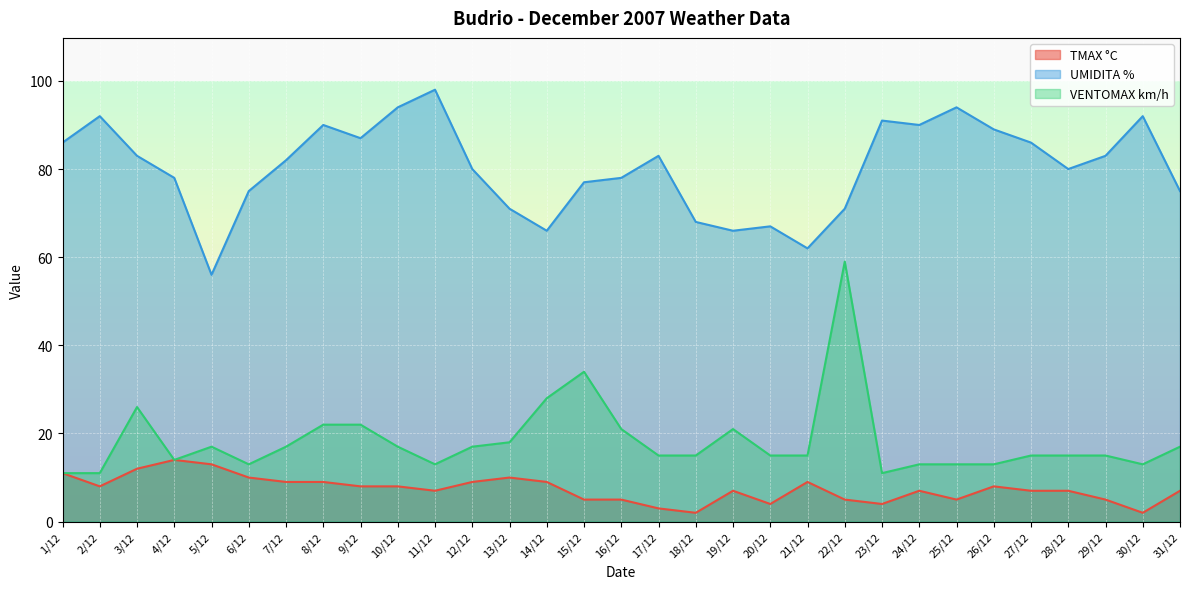

Reading left to right, list all the values displayed in this chart.

TMAX °C: 1/12=11	2/12=8	3/12=12	4/12=14	5/12=13	6/12=10	7/12=9	8/12=9	9/12=8	10/12=8	11/12=7	12/12=9	13/12=10	14/12=9	15/12=5	16/12=5	17/12=3	18/12=2	19/12=7	20/12=4	21/12=9	22/12=5	23/12=4	24/12=7	25/12=5	26/12=8	27/12=7	28/12=7	29/12=5	30/12=2	31/12=7
UMIDITA %: 1/12=86	2/12=92	3/12=83	4/12=78	5/12=56	6/12=75	7/12=82	8/12=90	9/12=87	10/12=94	11/12=98	12/12=80	13/12=71	14/12=66	15/12=77	16/12=78	17/12=83	18/12=68	19/12=66	20/12=67	21/12=62	22/12=71	23/12=91	24/12=90	25/12=94	26/12=89	27/12=86	28/12=80	29/12=83	30/12=92	31/12=75
VENTOMAX km/h: 1/12=11	2/12=11	3/12=26	4/12=14	5/12=17	6/12=13	7/12=17	8/12=22	9/12=22	10/12=17	11/12=13	12/12=17	13/12=18	14/12=28	15/12=34	16/12=21	17/12=15	18/12=15	19/12=21	20/12=15	21/12=15	22/12=59	23/12=11	24/12=13	25/12=13	26/12=13	27/12=15	28/12=15	29/12=15	30/12=13	31/12=17